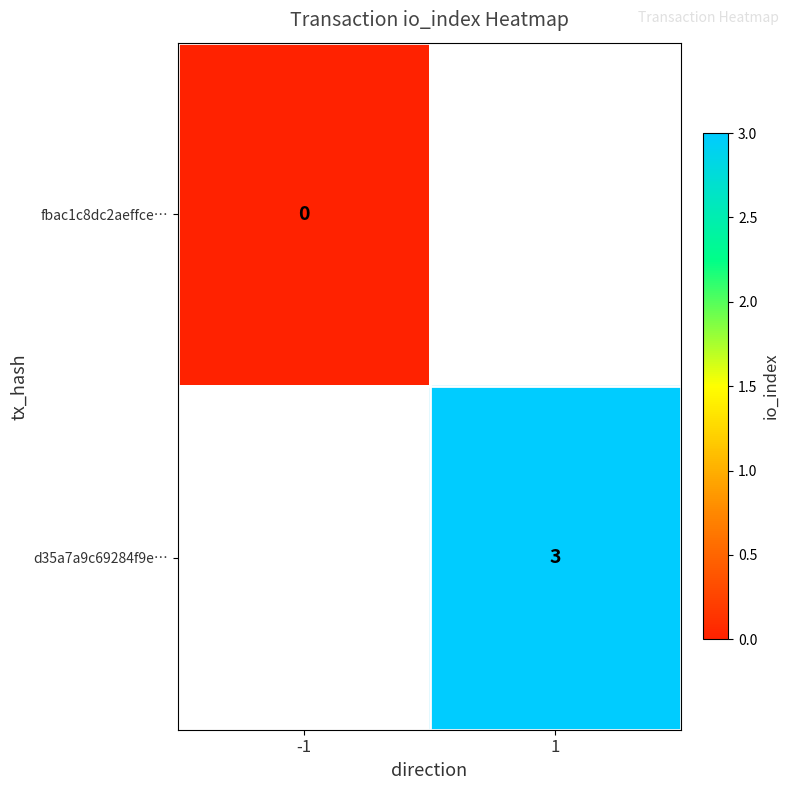

True or false: d35a7a9c69284f9e… has a value of 3 at 1.

True